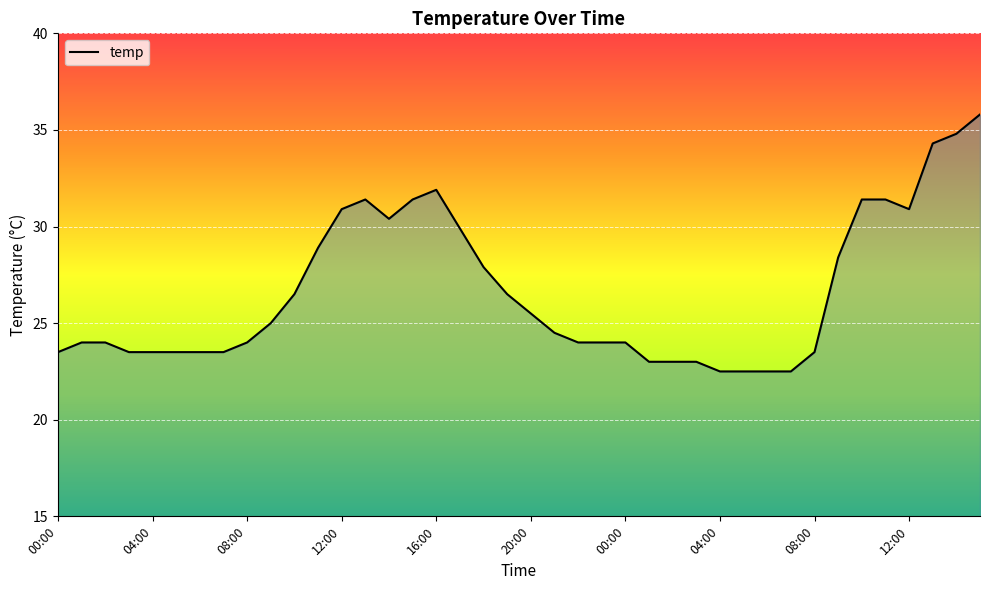

What is the maximum value shown in the chart?

35.8